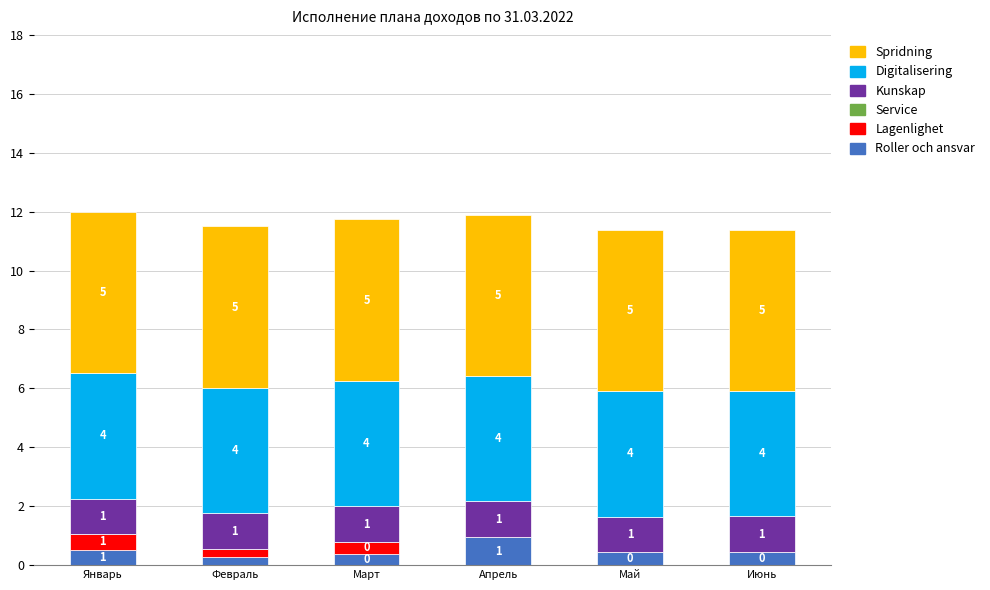

What is the maximum value for Roller och ansvar?

1.0